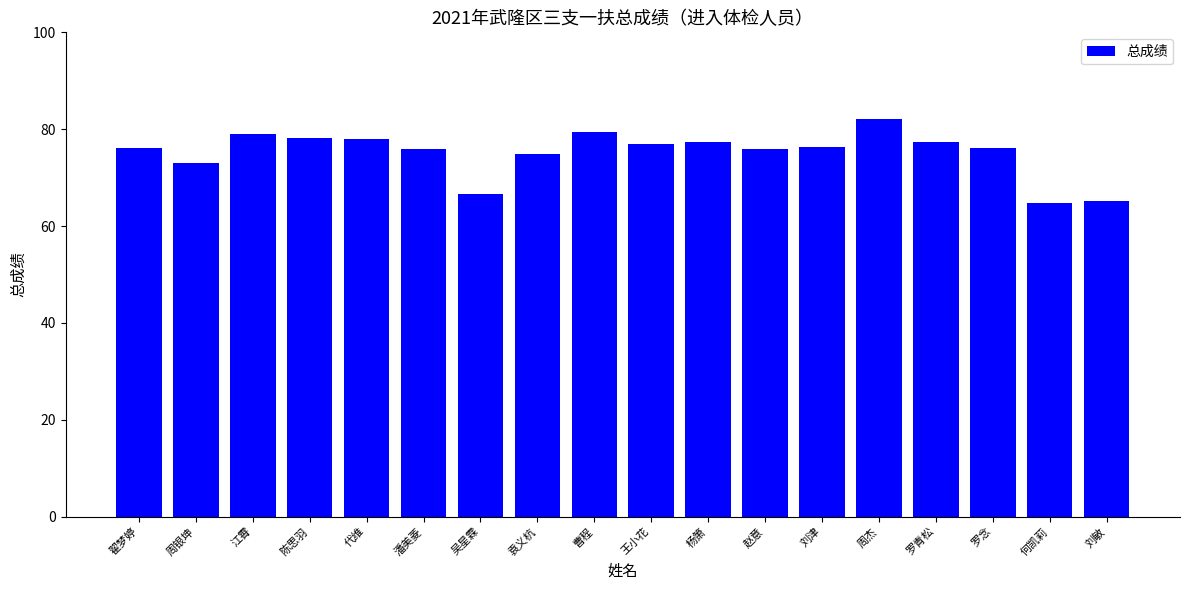

Which has a higher value, 江霄 or 罗青松?

江霄